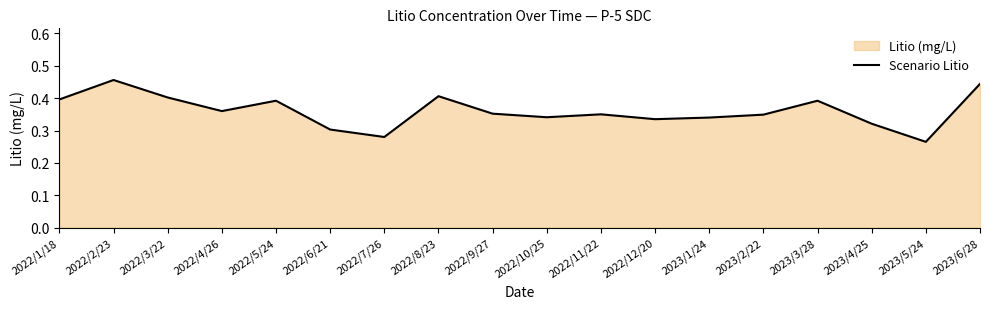

How many interior local valleys (lower than both neighbors) does the data have?

5